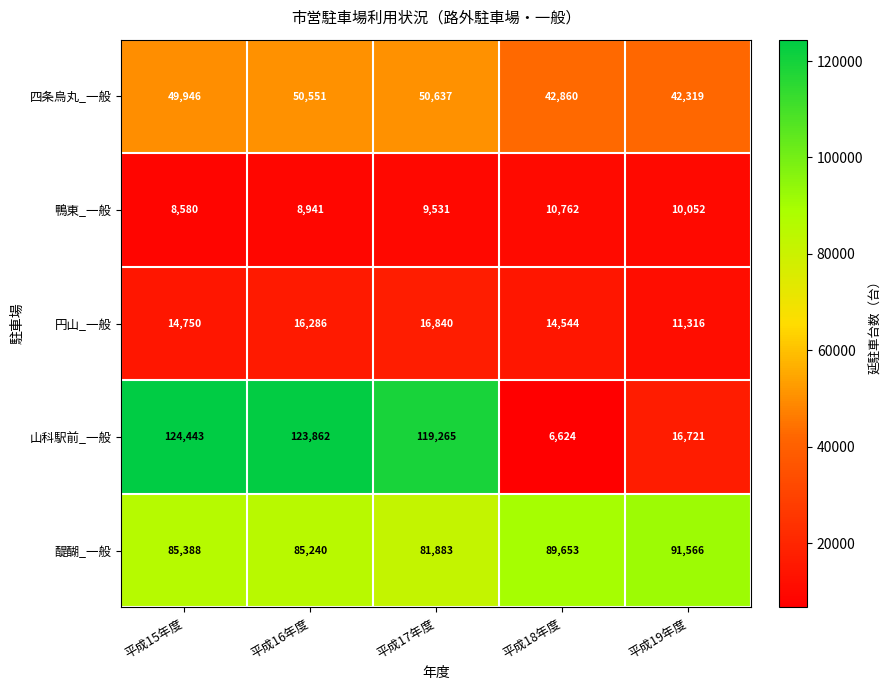

Is it true that 四条烏丸_一般 equals 50637 at 平成17年度?

True